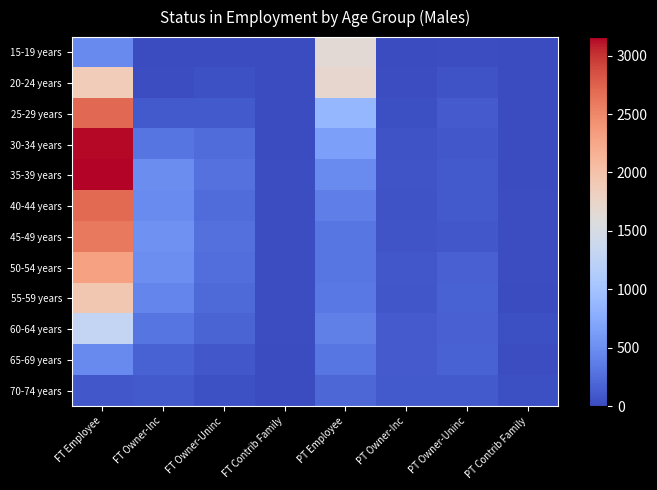

Reading left to right, what are all the values shown in this chart?

15-19 years: FT Employee=465	FT Owner-Inc=3	FT Owner-Uninc=0	FT Contrib Family=0	PT Employee=1652	PT Owner-Inc=3	PT Owner-Uninc=15	PT Contrib Family=11
20-24 years: FT Employee=1870	FT Owner-Inc=24	FT Owner-Uninc=39	FT Contrib Family=0	PT Employee=1704	PT Owner-Inc=19	PT Owner-Uninc=51	PT Contrib Family=5
25-29 years: FT Employee=2705	FT Owner-Inc=99	FT Owner-Uninc=107	FT Contrib Family=6	PT Employee=870	PT Owner-Inc=28	PT Owner-Uninc=114	PT Contrib Family=5
30-34 years: FT Employee=3136	FT Owner-Inc=298	FT Owner-Uninc=223	FT Contrib Family=12	PT Employee=652	PT Owner-Inc=57	PT Owner-Uninc=95	PT Contrib Family=5
35-39 years: FT Employee=3159	FT Owner-Inc=490	FT Owner-Uninc=276	FT Contrib Family=16	PT Employee=470	PT Owner-Inc=63	PT Owner-Uninc=104	PT Contrib Family=10
40-44 years: FT Employee=2696	FT Owner-Inc=481	FT Owner-Uninc=225	FT Contrib Family=13	PT Employee=371	PT Owner-Inc=52	PT Owner-Uninc=99	PT Contrib Family=15
45-49 years: FT Employee=2600	FT Owner-Inc=530	FT Owner-Uninc=260	FT Contrib Family=21	PT Employee=318	PT Owner-Inc=74	PT Owner-Uninc=95	PT Contrib Family=22
50-54 years: FT Employee=2300	FT Owner-Inc=505	FT Owner-Uninc=250	FT Contrib Family=16	PT Employee=319	PT Owner-Inc=87	PT Owner-Uninc=149	PT Contrib Family=13
55-59 years: FT Employee=1933	FT Owner-Inc=426	FT Owner-Uninc=222	FT Contrib Family=19	PT Employee=322	PT Owner-Inc=85	PT Owner-Uninc=170	PT Contrib Family=8
60-64 years: FT Employee=1306	FT Owner-Inc=306	FT Owner-Uninc=176	FT Contrib Family=15	PT Employee=387	PT Owner-Inc=115	PT Owner-Uninc=158	PT Contrib Family=27
65-69 years: FT Employee=461	FT Owner-Inc=166	FT Owner-Uninc=90	FT Contrib Family=9	PT Employee=318	PT Owner-Inc=115	PT Owner-Uninc=172	PT Contrib Family=22
70-74 years: FT Employee=88	FT Owner-Inc=100	FT Owner-Uninc=45	FT Contrib Family=5	PT Employee=199	PT Owner-Inc=99	PT Owner-Uninc=103	PT Contrib Family=32